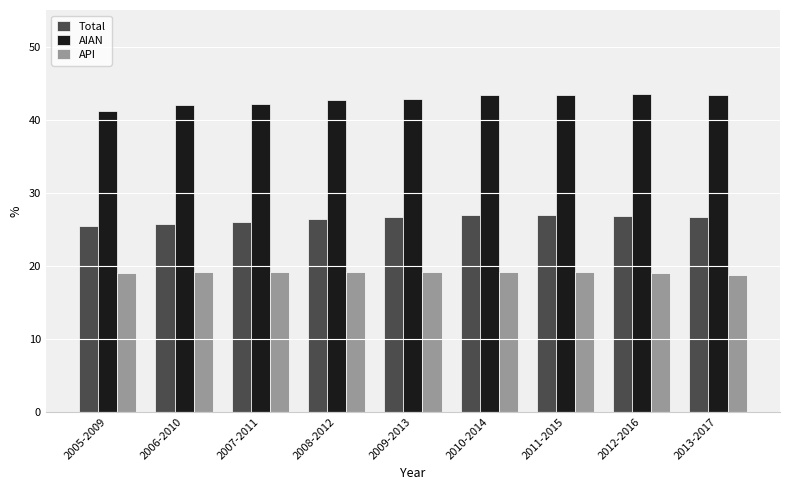

What is the total value across all series at 2009-2013?

88.7